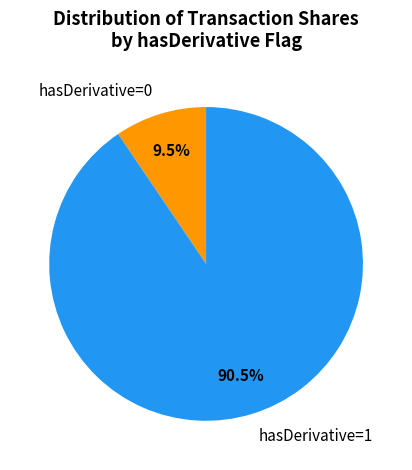

Between hasDerivative=1 and hasDerivative=0, which is larger?

hasDerivative=1